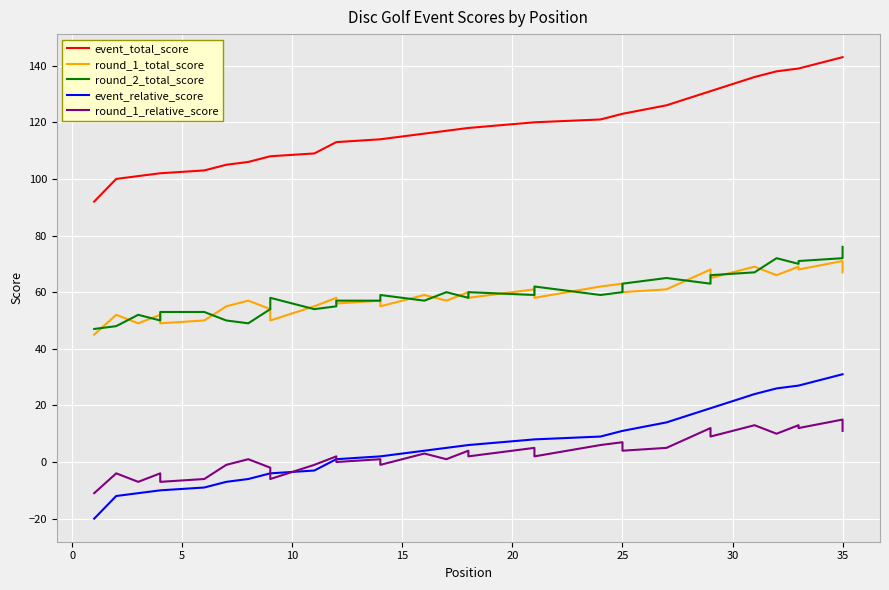

At how many categories does at least one series exceed 31?

36